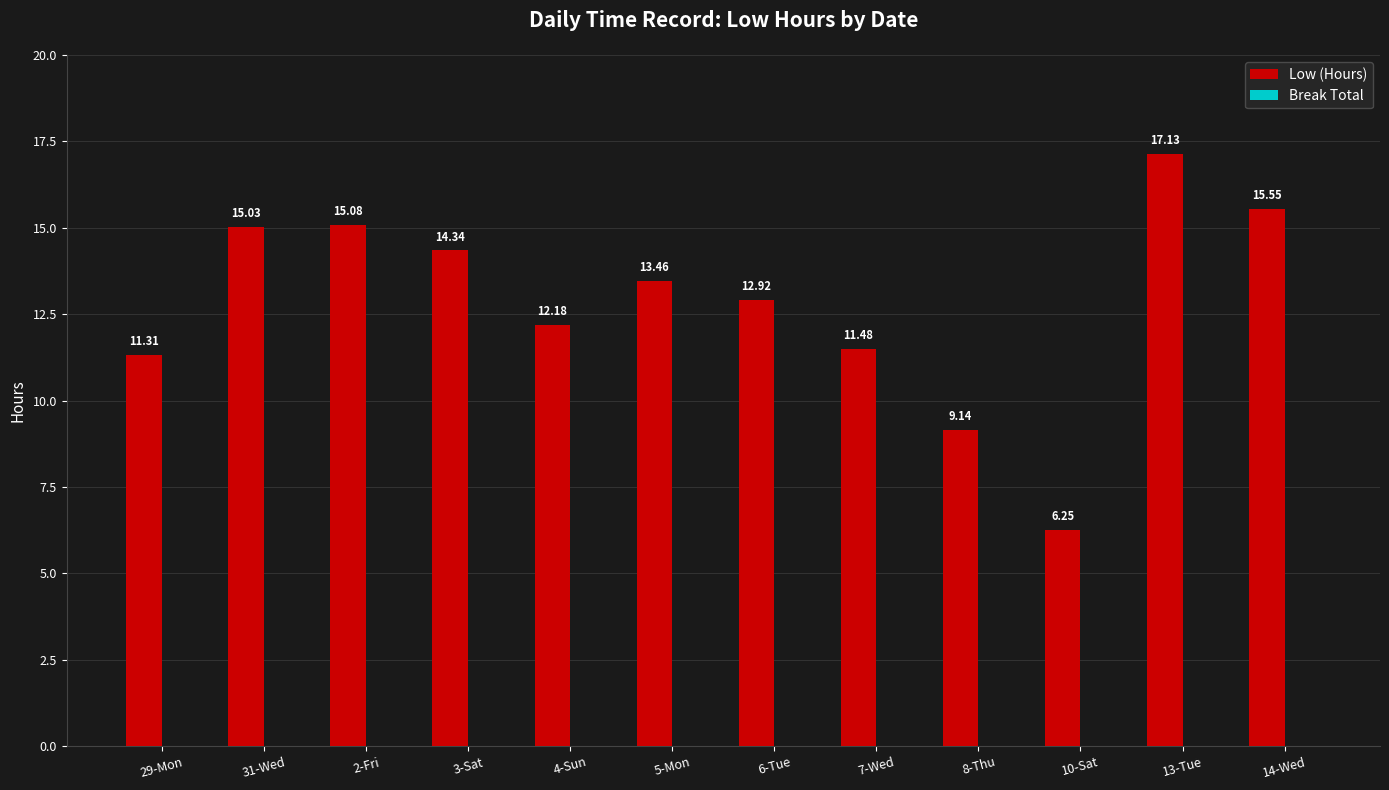

Rank the categories by value from lowest to highest.

10-Sat, 8-Thu, 29-Mon, 7-Wed, 4-Sun, 6-Tue, 5-Mon, 3-Sat, 31-Wed, 2-Fri, 14-Wed, 13-Tue